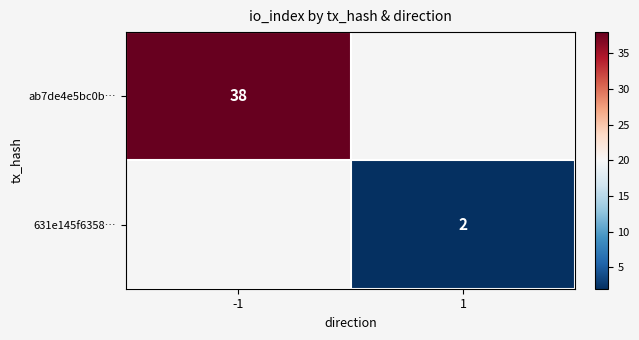

Which series has the largest range (max minus min)?

ab7de4e5bc0b…